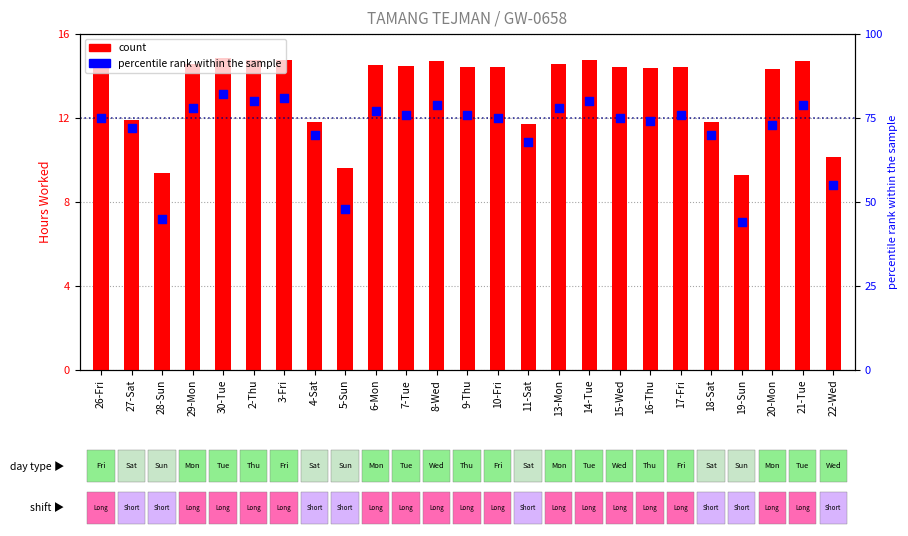

What is the total value across all series at 11-Sat?

79.7